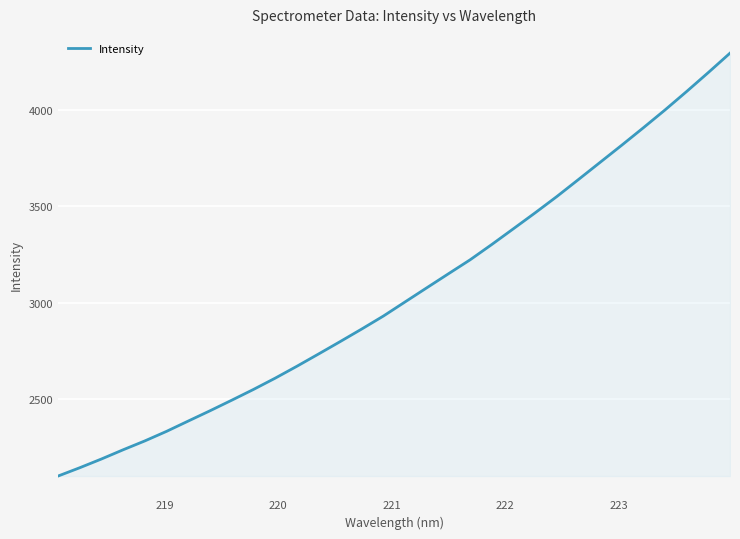

What is the maximum value shown in the chart?

4295.9